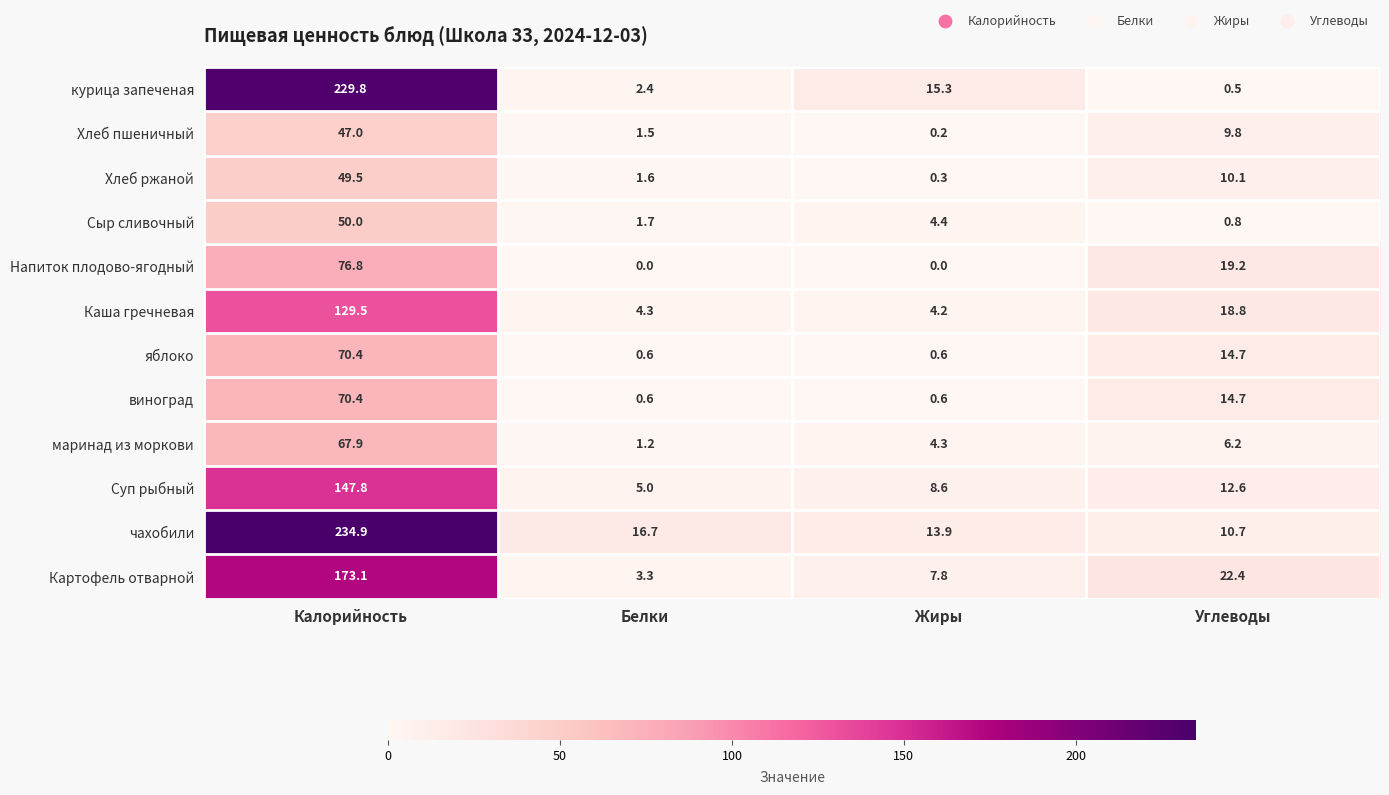

Which category has the highest value across all series?

Калорийность